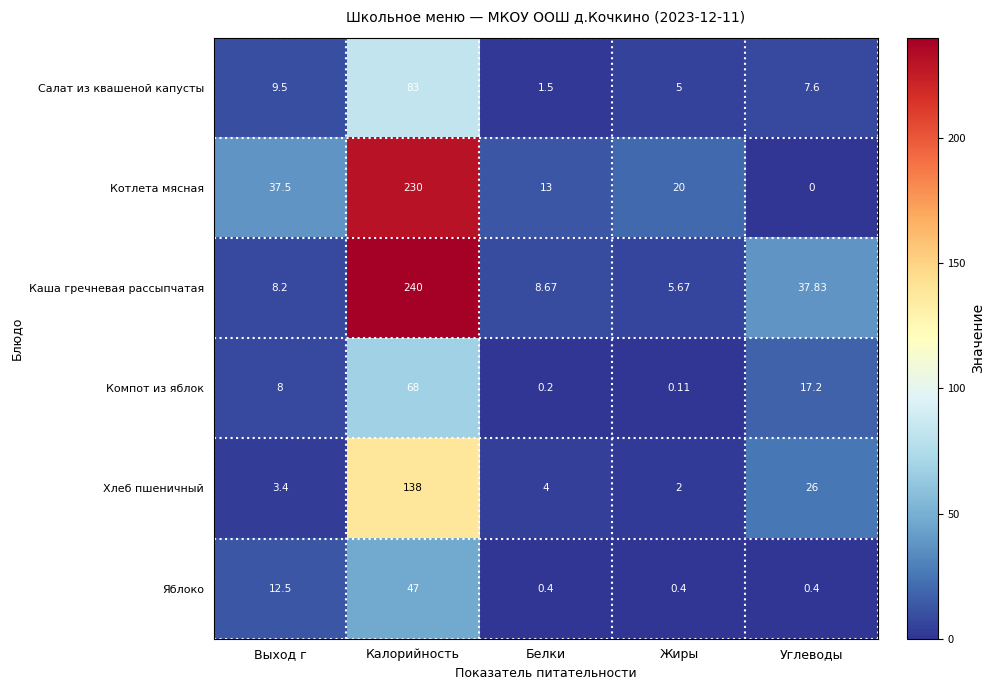

At which label does Салат из квашеной капусты first exceed 7?

Выход г